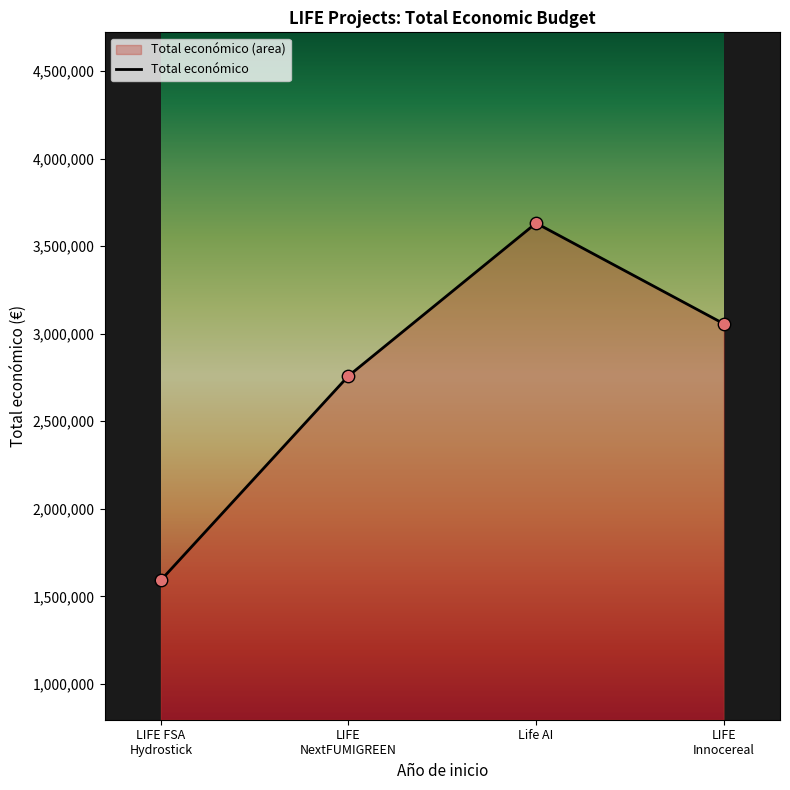

What is the minimum value for Total económico?

1592249.0